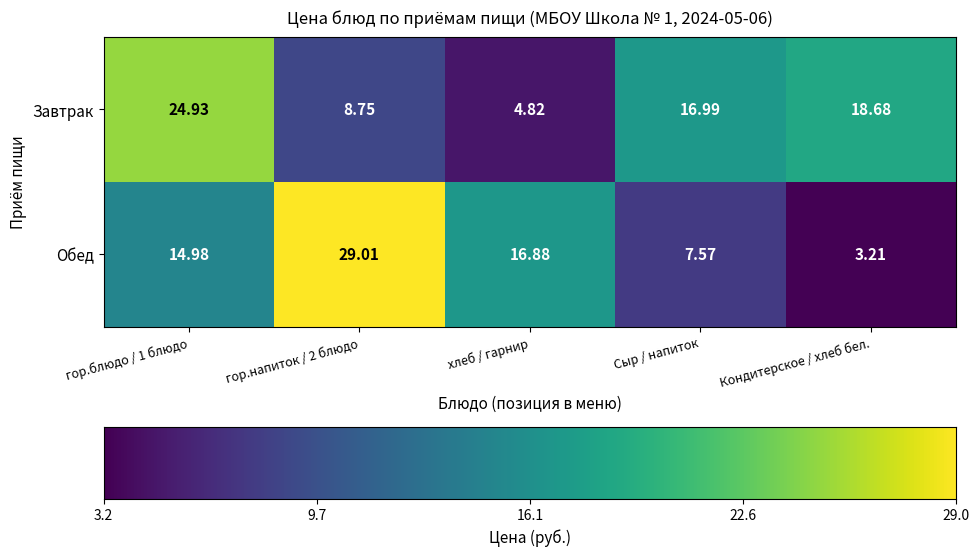

The Завтрак series shows 4.8 at хлеб / гарнир. True or false?

True